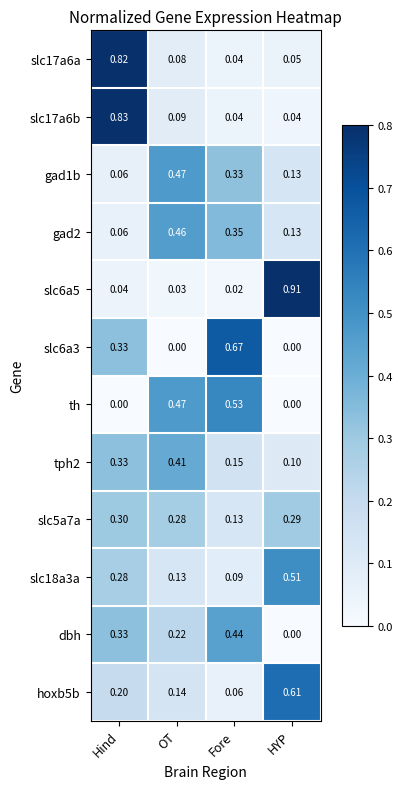

At which category is the sum across all series the highest?

Hind